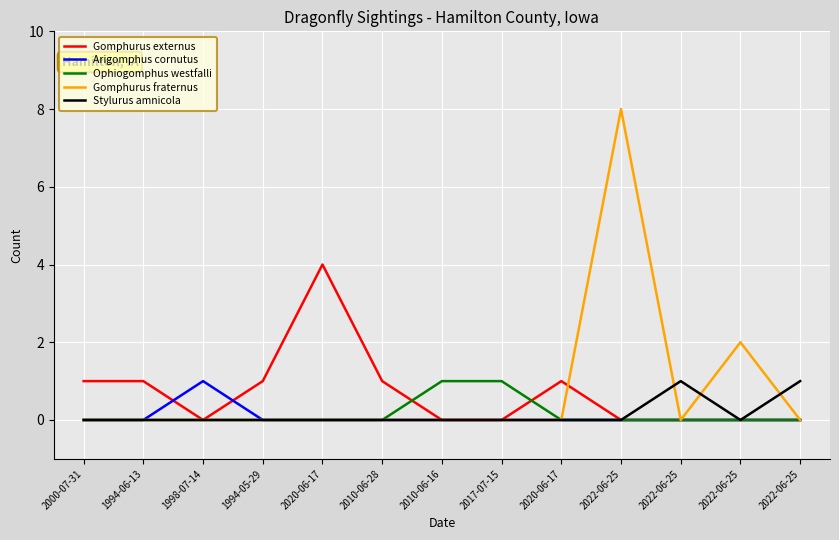

Is this an area chart (filled region under the line)?

No